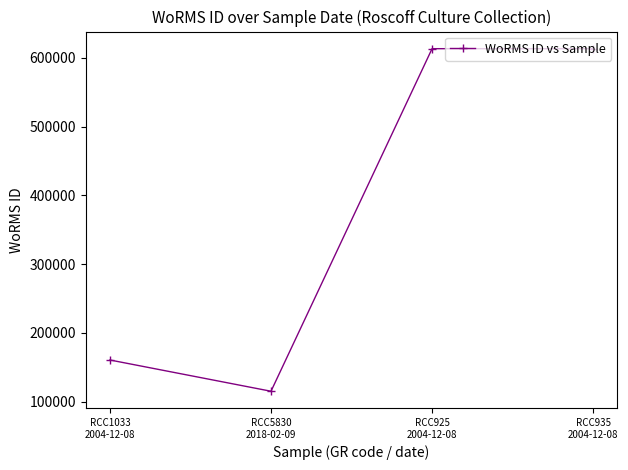

Does the chart have visible grid lines?

No